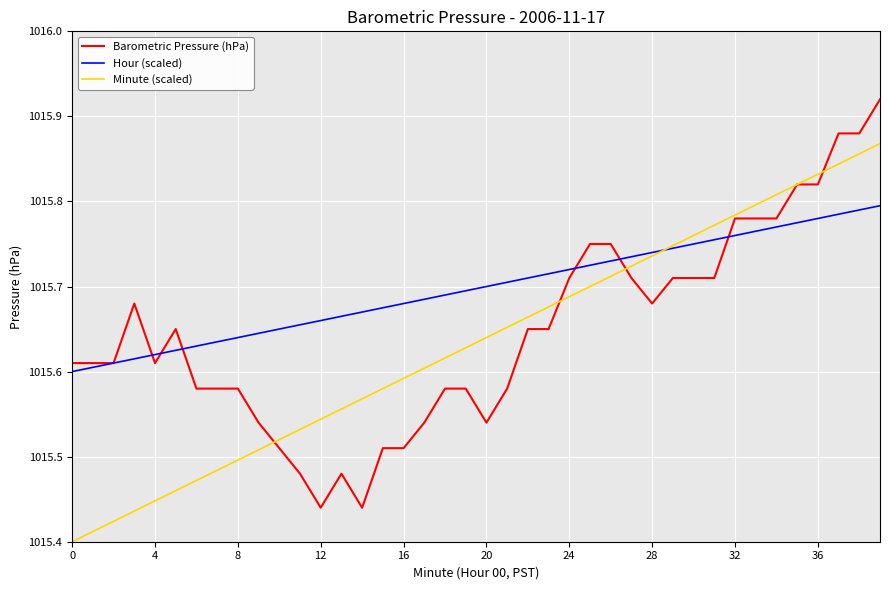

Which series has the largest total across all categories?

Hour (scaled)